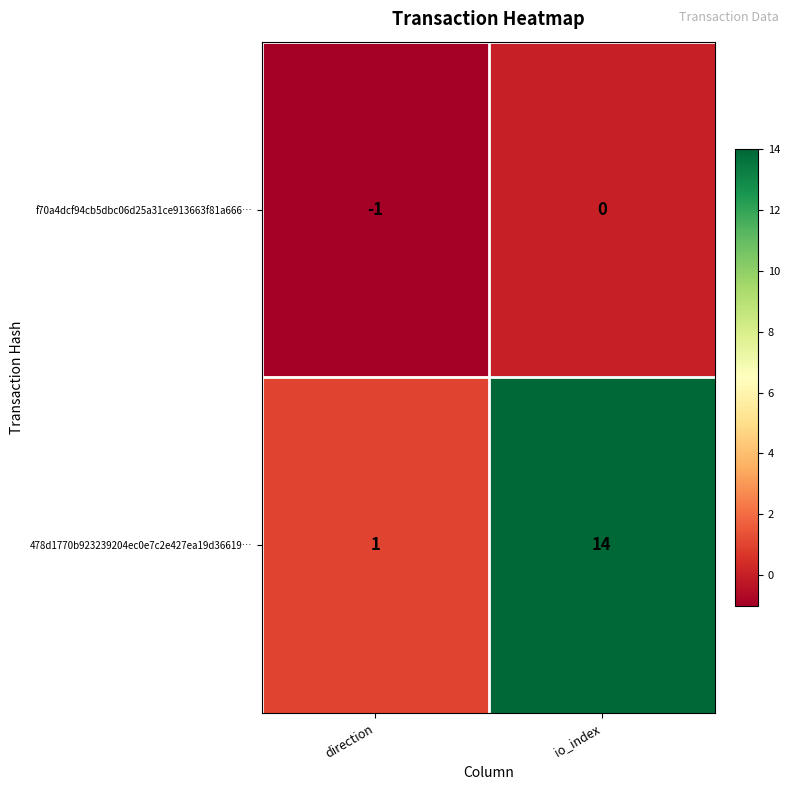

Reading left to right, extract all data points from this chart.

f70a4dcf94cb5dbc06d25a31ce913663f81a666…: direction=-1	io_index=0
478d1770b923239204ec0e7c2e427ea19d36619…: direction=1	io_index=14